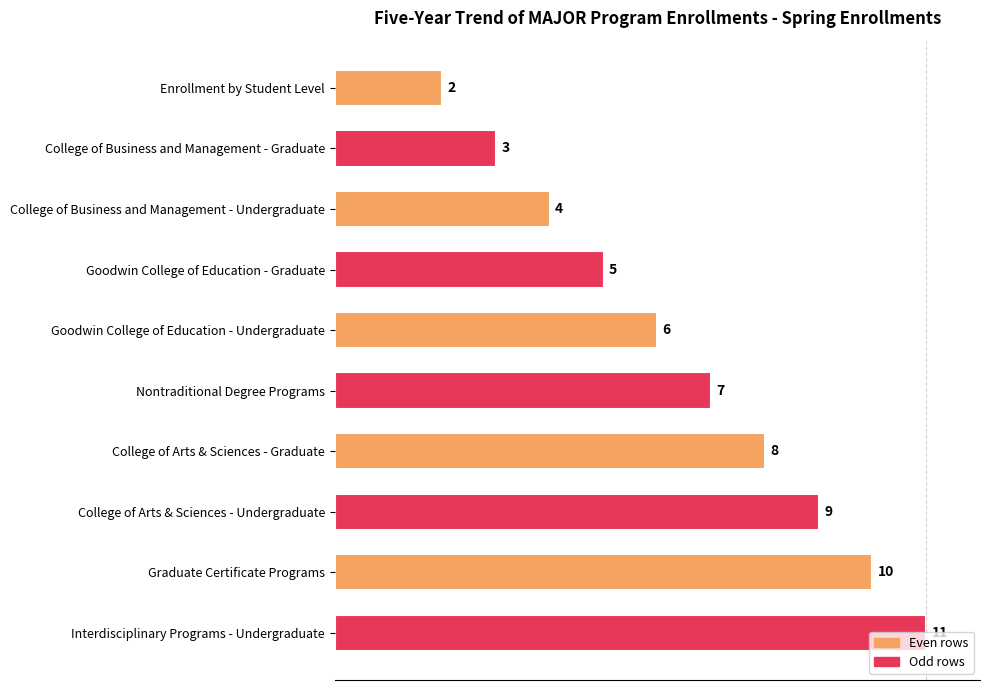

At which label is the value closest to 6?

Goodwin College of Education - Undergraduate